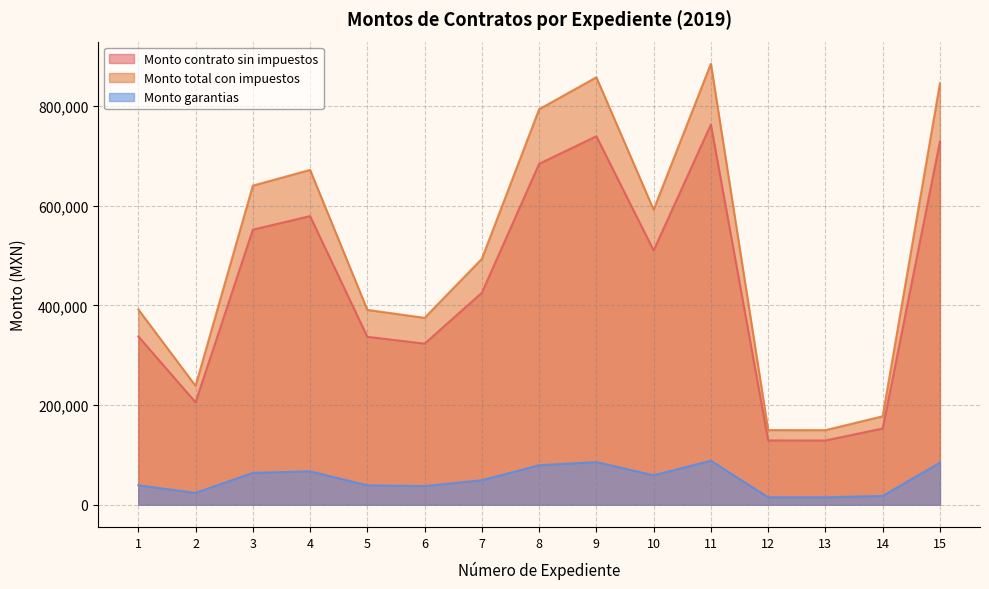

Reading left to right, list all the values displayed in this chart.

Monto contrato sin impuestos: 337869.7	205713.5	551958.2	579203.8	337087.2	323295.2	425430.3	684090.5	739381.0	510288.4	762905.6	129175.3	129081.1	153080.9	728793.5
Monto total con impuestos: 391928.9	238627.7	640271.5	671876.4	391021.2	375022.5	493499.2	793545.0	857682.0	591934.5	884970.4	149843.3	149734.0	177573.8	845400.5
Monto garantias: 39192.9	23862.8	64027.2	67187.6	39102.1	37502.2	49349.9	79354.5	85768.2	59193.4	88497.0	14984.3	14973.4	17757.4	84540.0